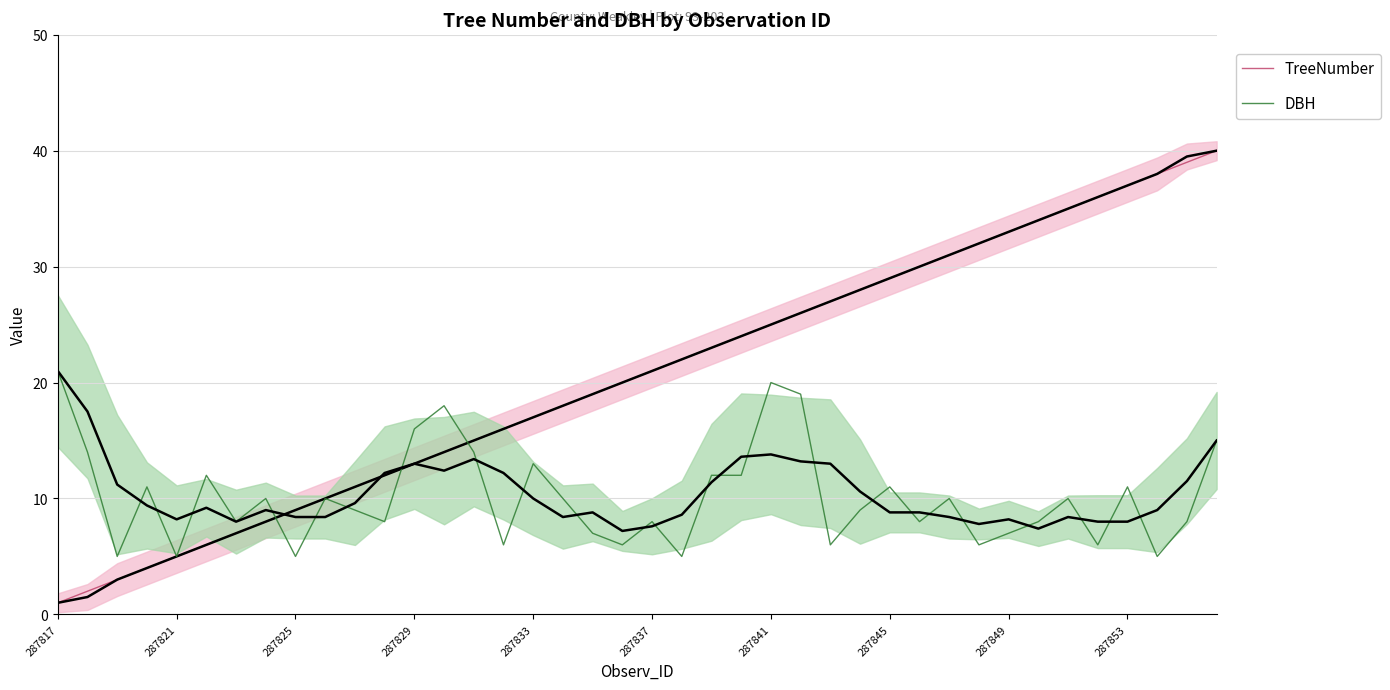

What are all the series names shown in the legend?

TreeNumber, DBH